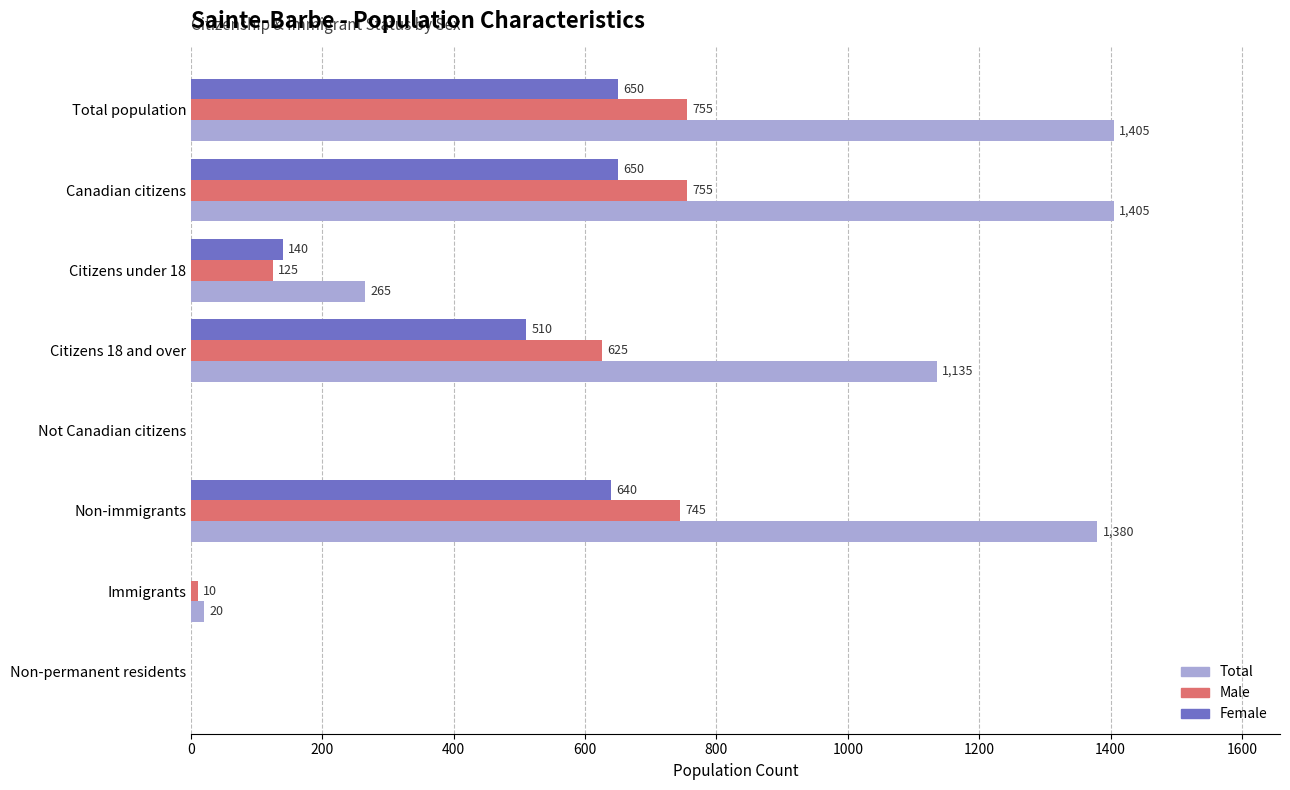

Which series has the largest total across all categories?

Total